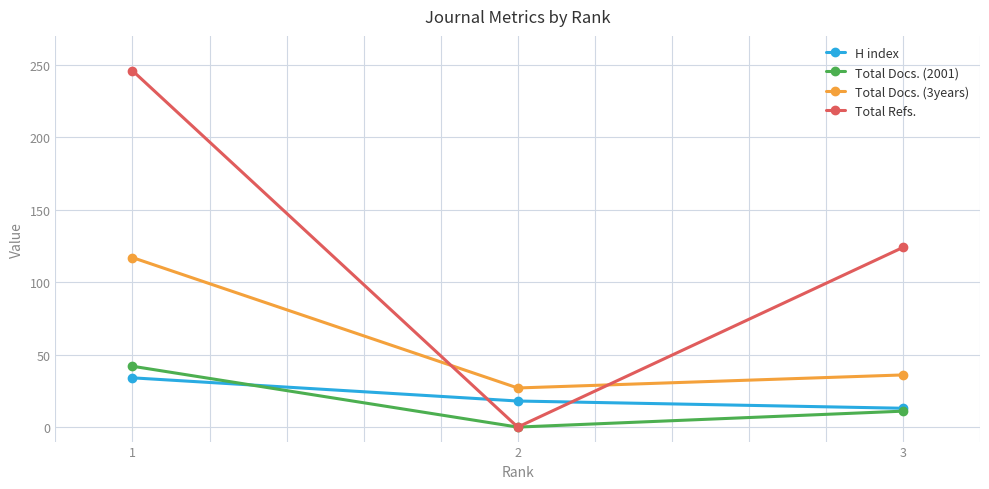

How many distinct data groups are displayed?

4